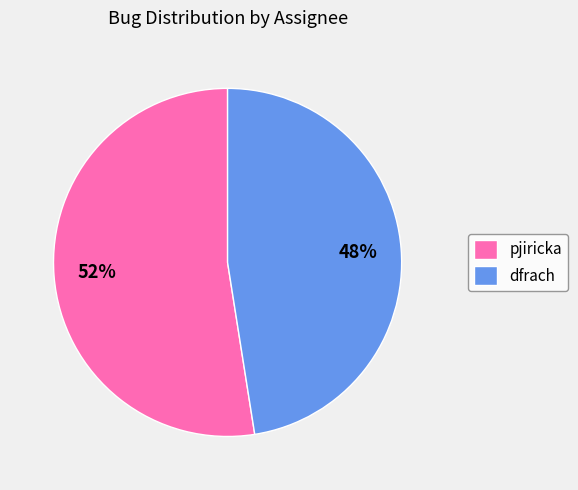

Is the sum of dfrach and pjiricka greater than half?

Yes